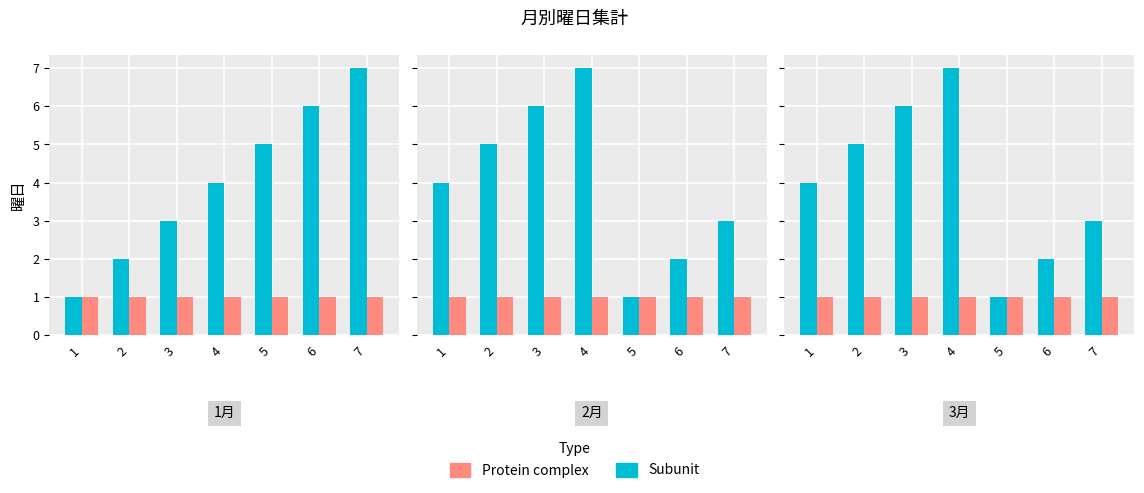

What is the difference between the maximum and second lowest values in the 曜日1 (Subunit) series?

5